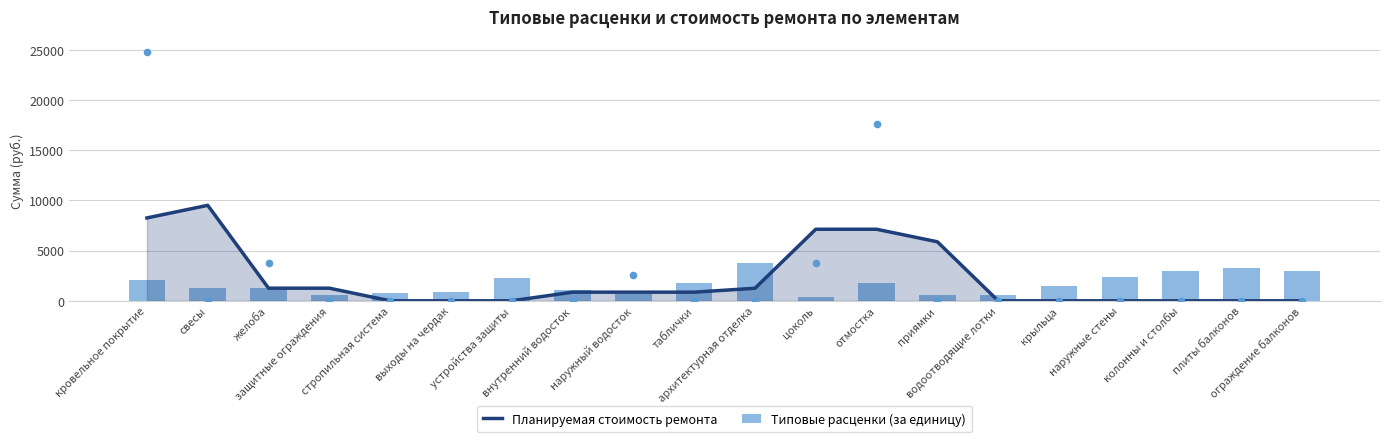

Which series contains the highest Y value?

Планируемая стоимость ремонта